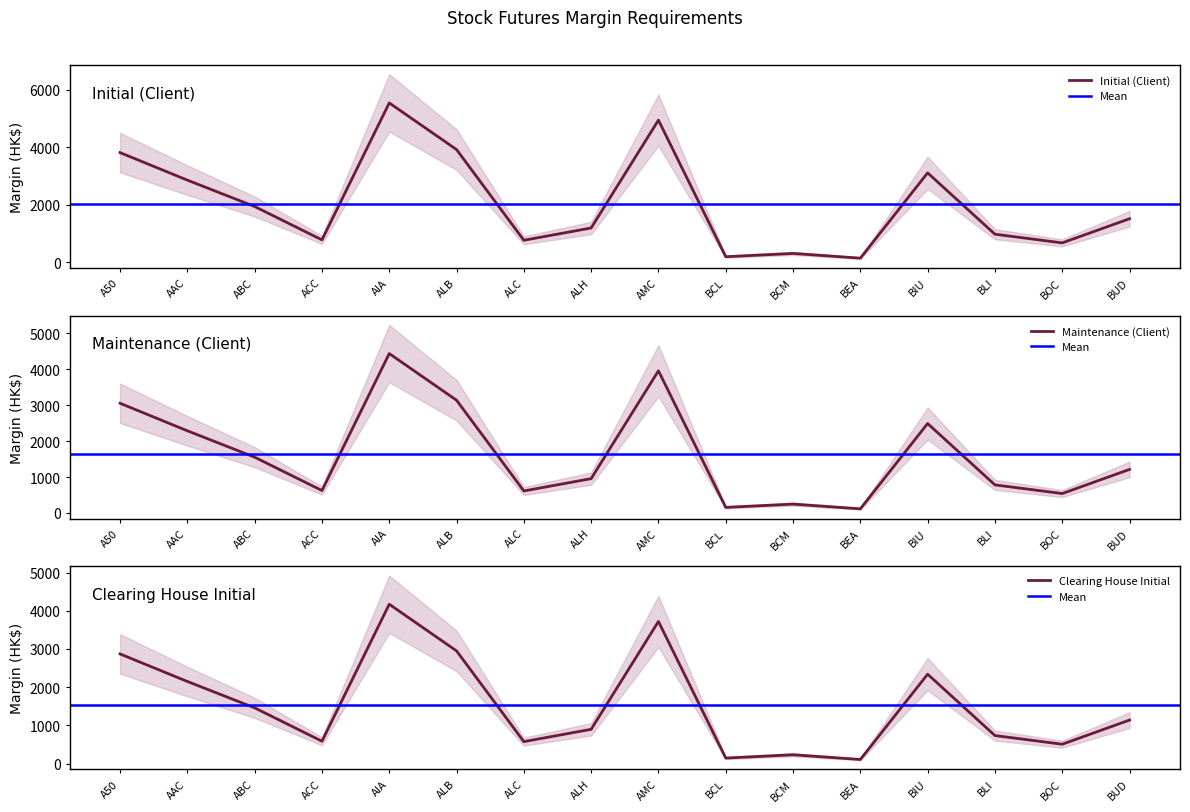

At AMC, list the series in order from largest to smallest.

Initial (Client), Maintenance (Client), Clearing House Initial